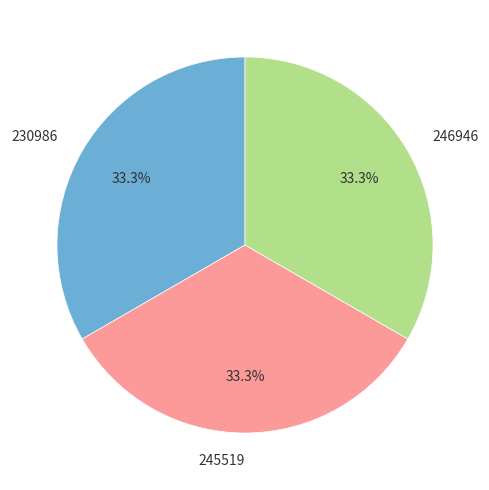

What percentage do 246946 and 245519 together represent?

66.7%